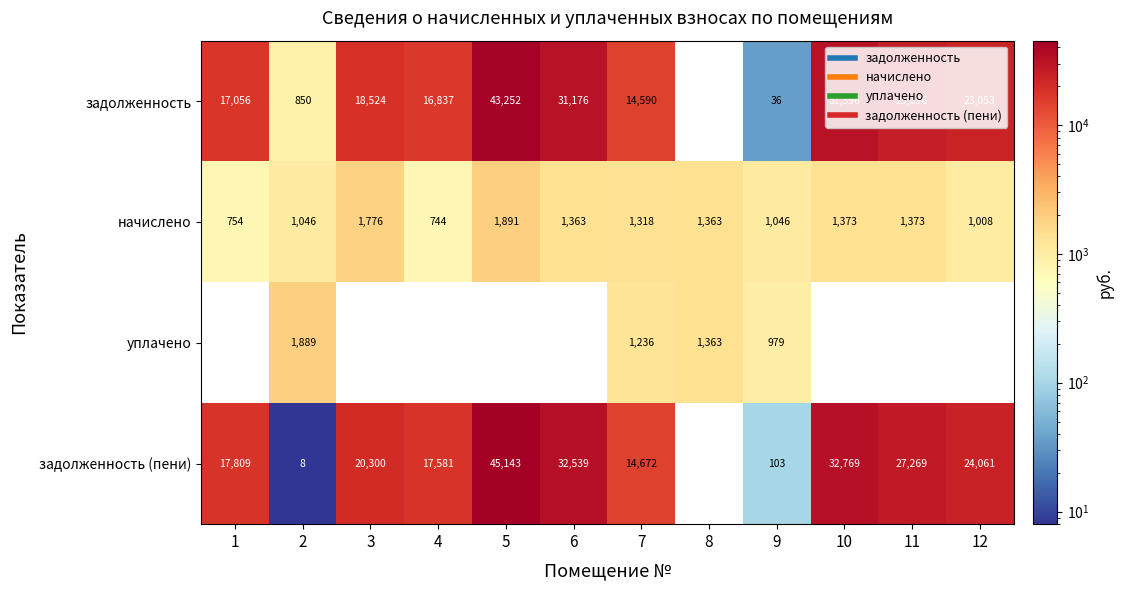

What is the approximate value of задолженность (пени) at 10, to the nearest 10?

32770